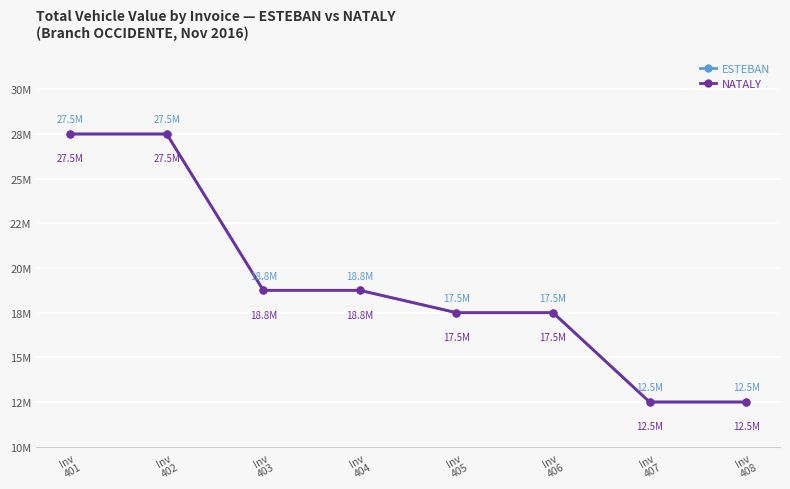

Rank the series at Inv
408 from highest to lowest value.

ESTEBAN, NATALY